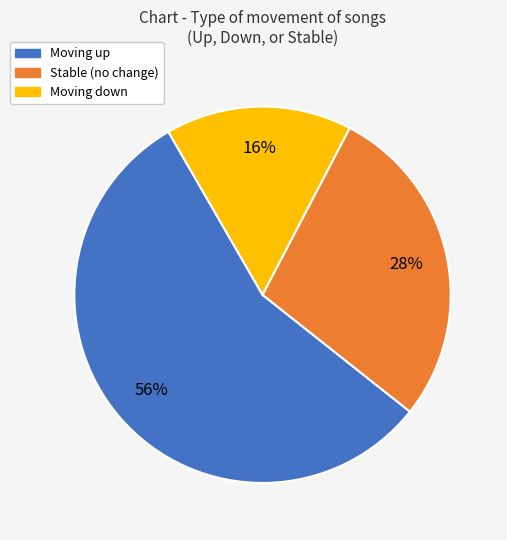

To the nearest percent, what is the difference between the largest and smallest slice percentages?

40%